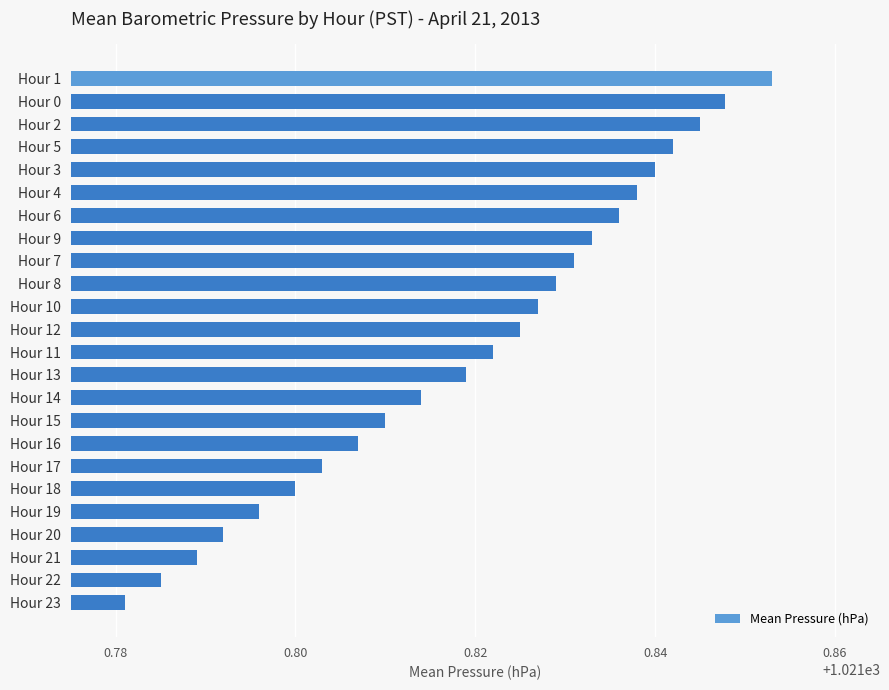

Are the bars grouped side by side (vs. stacked)?

No